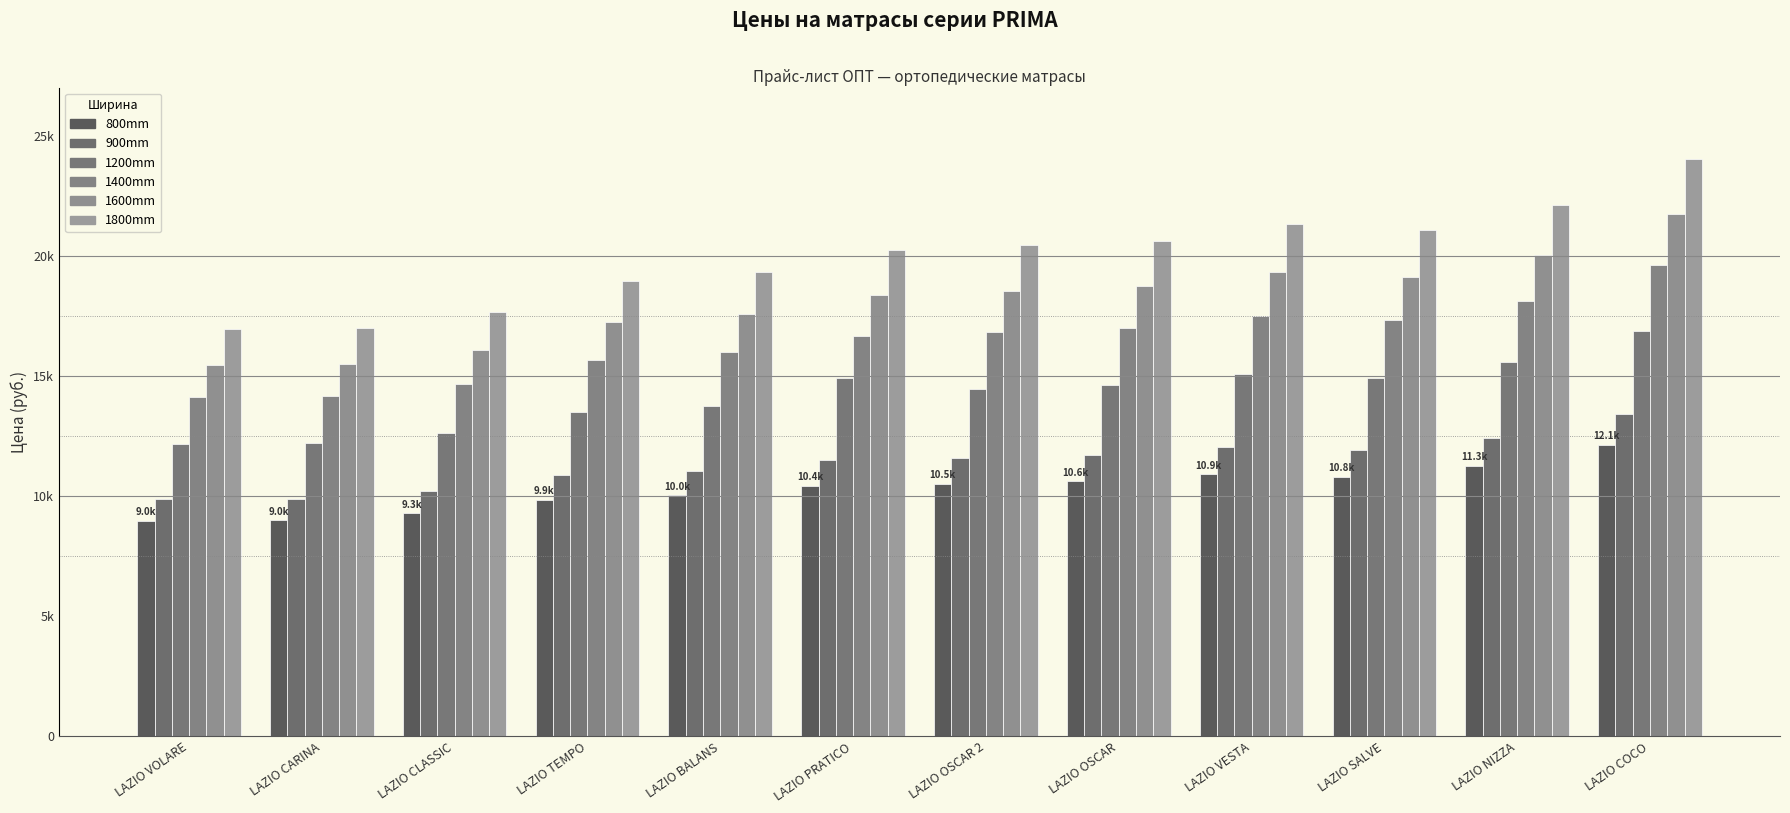

Are the bars grouped side by side (vs. stacked)?

Yes